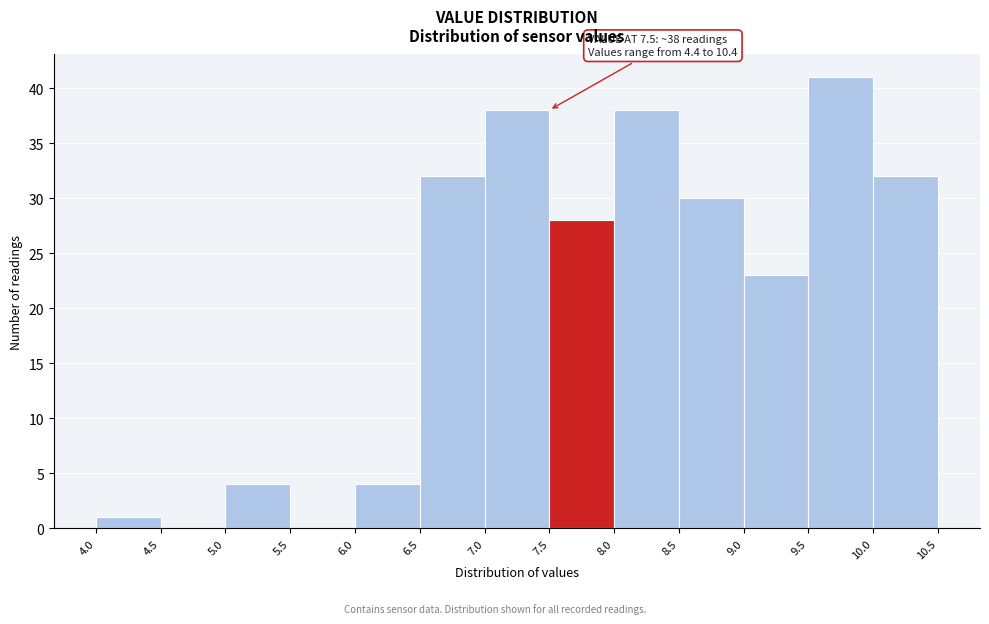

Over which range of the x-axis is the bar tallest?

9.5 to 10.0